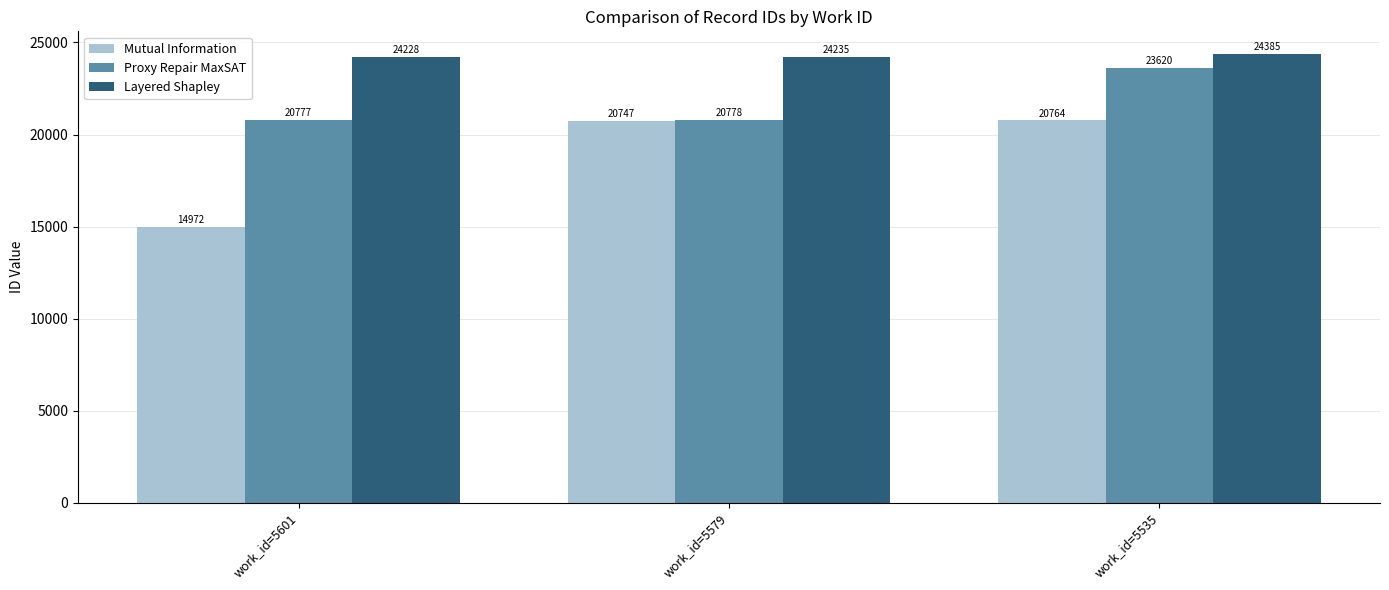

True or false: Layered Shapley has a value of 6869 at work_id=5579.

False